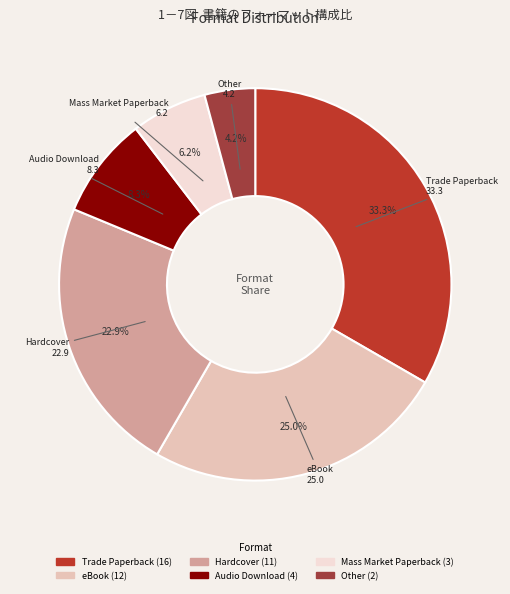

How many segments does this pie chart have?

6